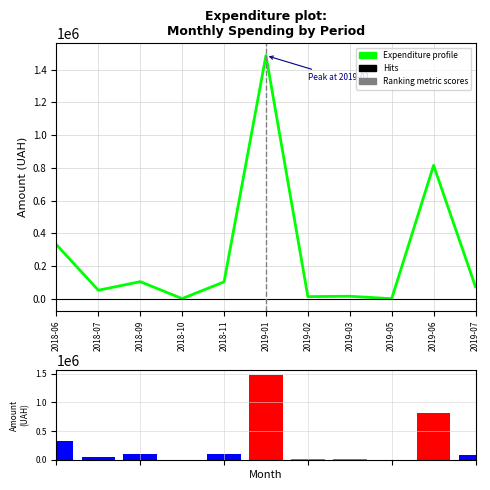

The Expenditure profile series shows 103574.0 at 2018-11. True or false?

True